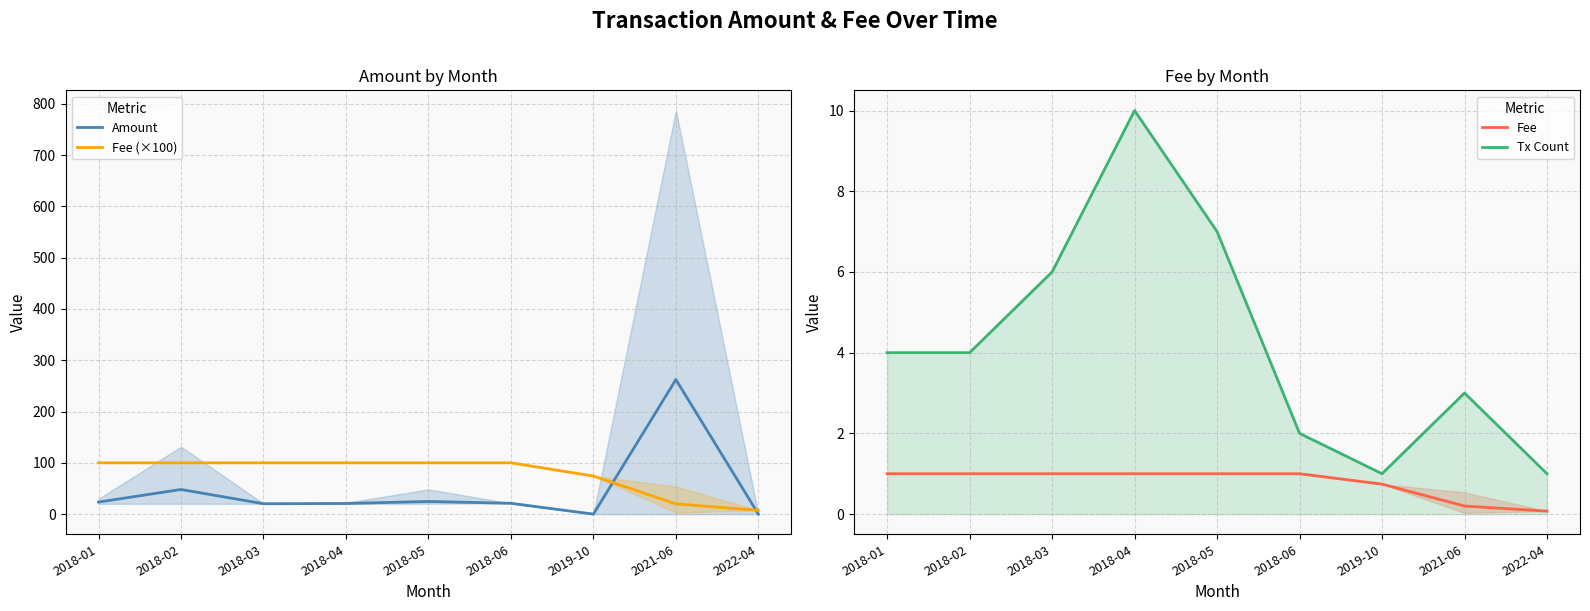

What is the value of the Fee (×100) point at the 7th from the left?

74.2